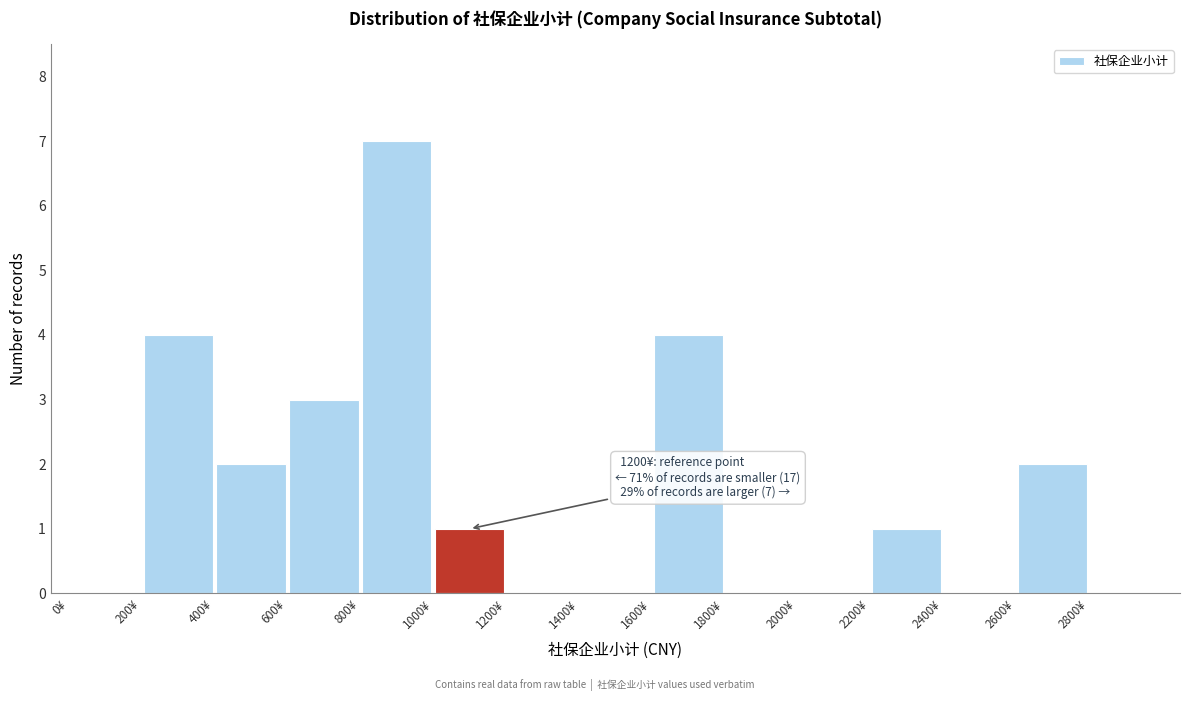

Which range on the x-axis has the tallest bar?

800 to 1000